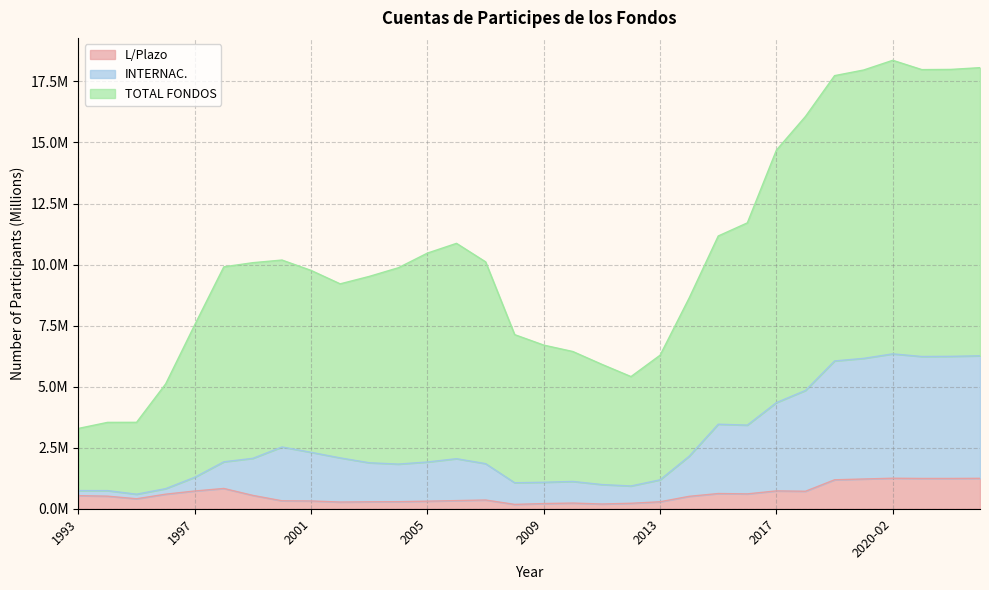

Which label corresponds to the largest value in the chart?

2020-02